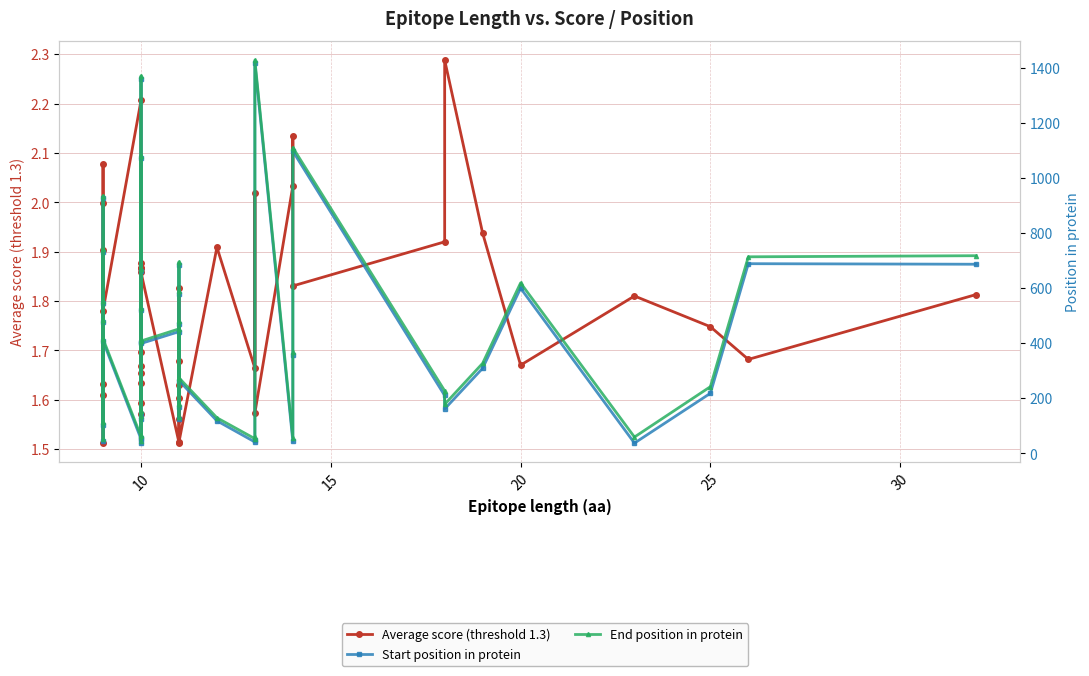

True or false: End position in protein and Average score (threshold 1.3) cross at least once.

False